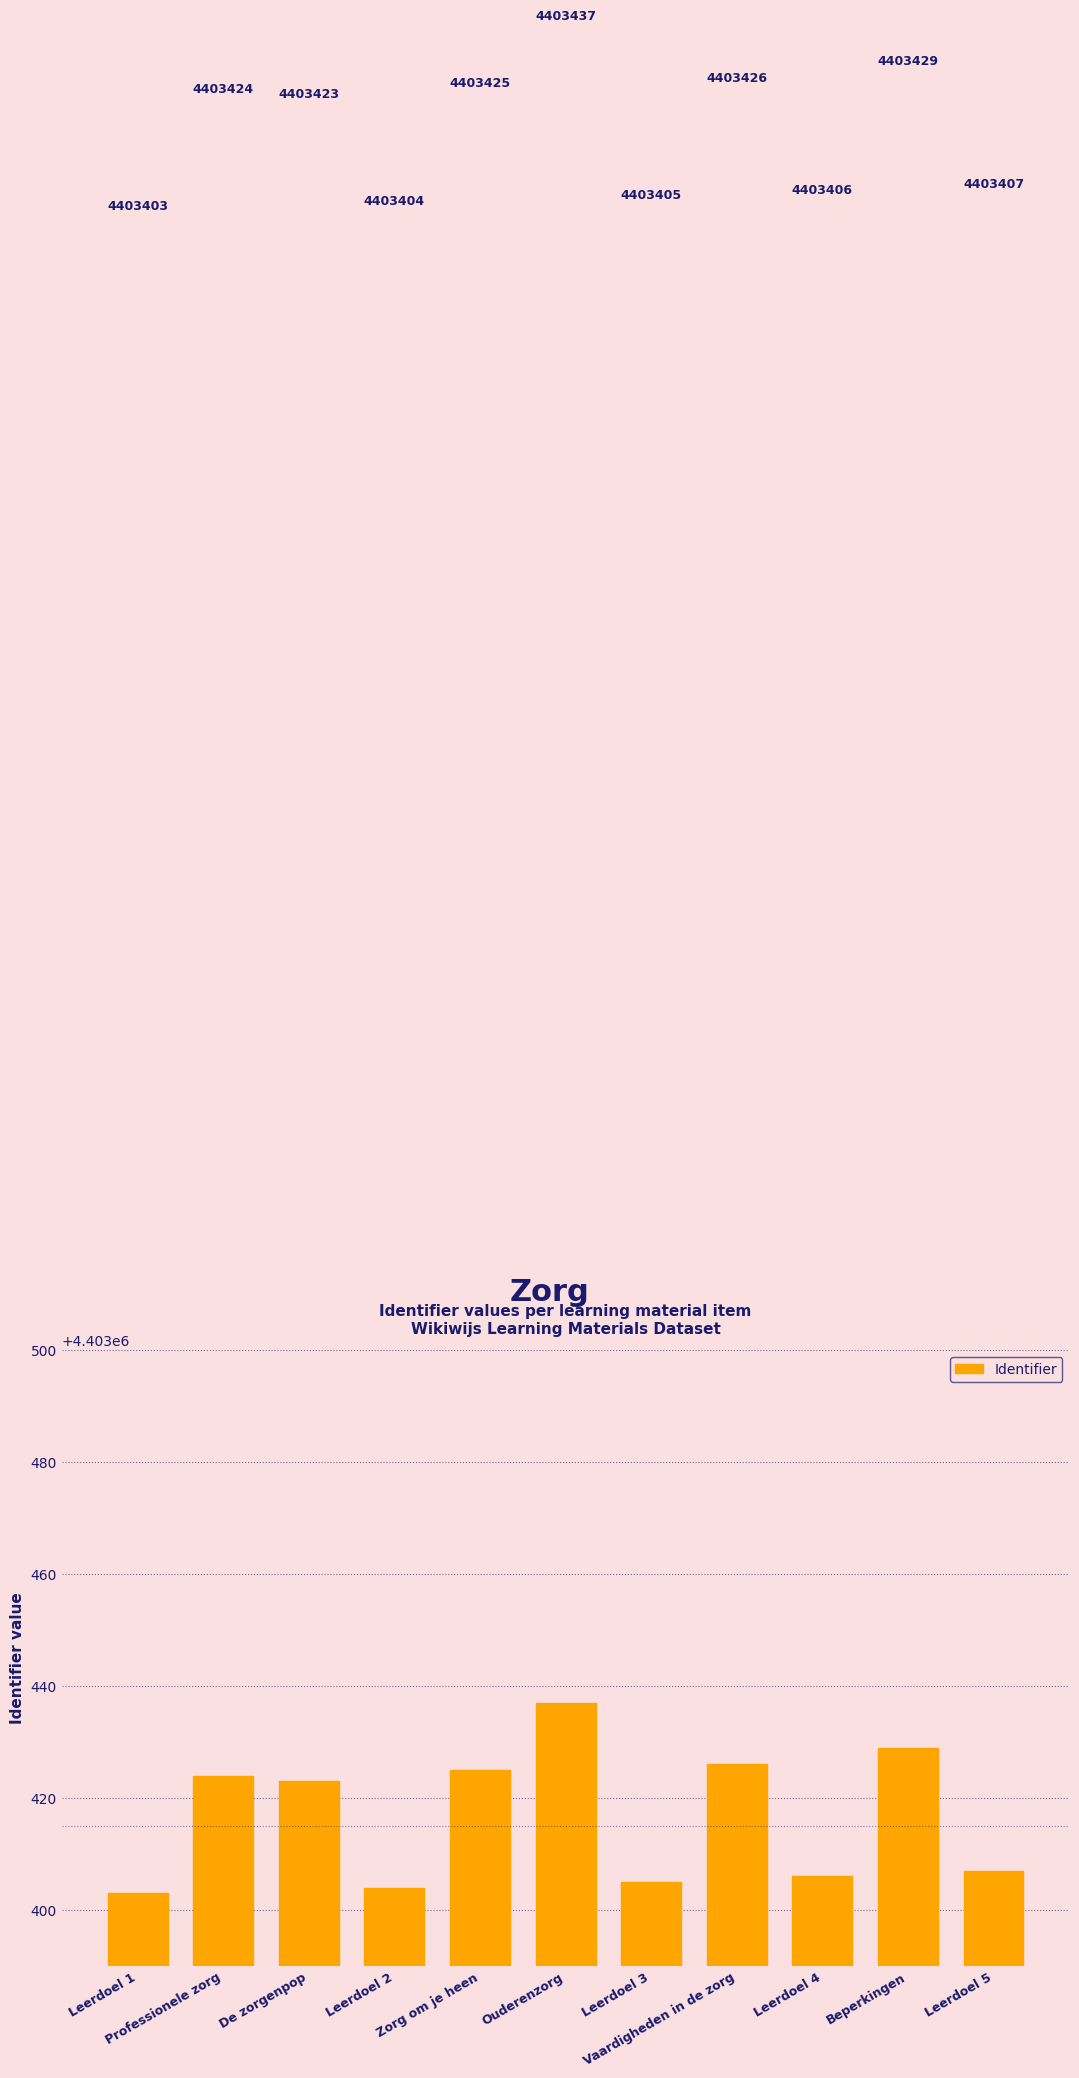

List the labels in order of value, largest first.

Ouderenzorg, Beperkingen, Vaardigheden in de zorg, Zorg om je heen, Professionele zorg, De zorgenpop, Leerdoel 5, Leerdoel 4, Leerdoel 3, Leerdoel 2, Leerdoel 1